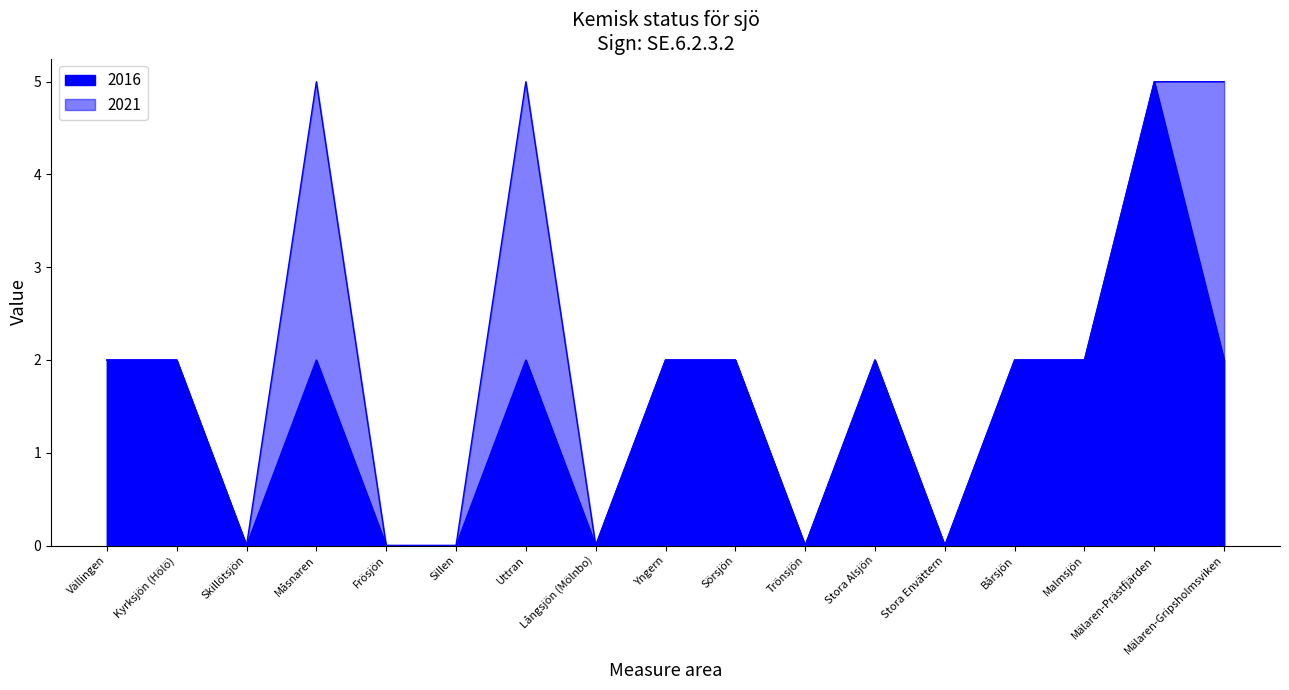

Does the chart display data point markers on the line(s)?

No